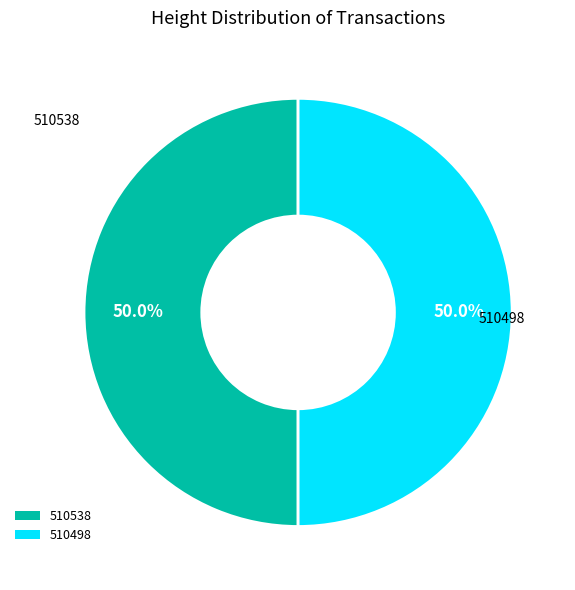

Is it true that 510538 is 50% of the pie?

True